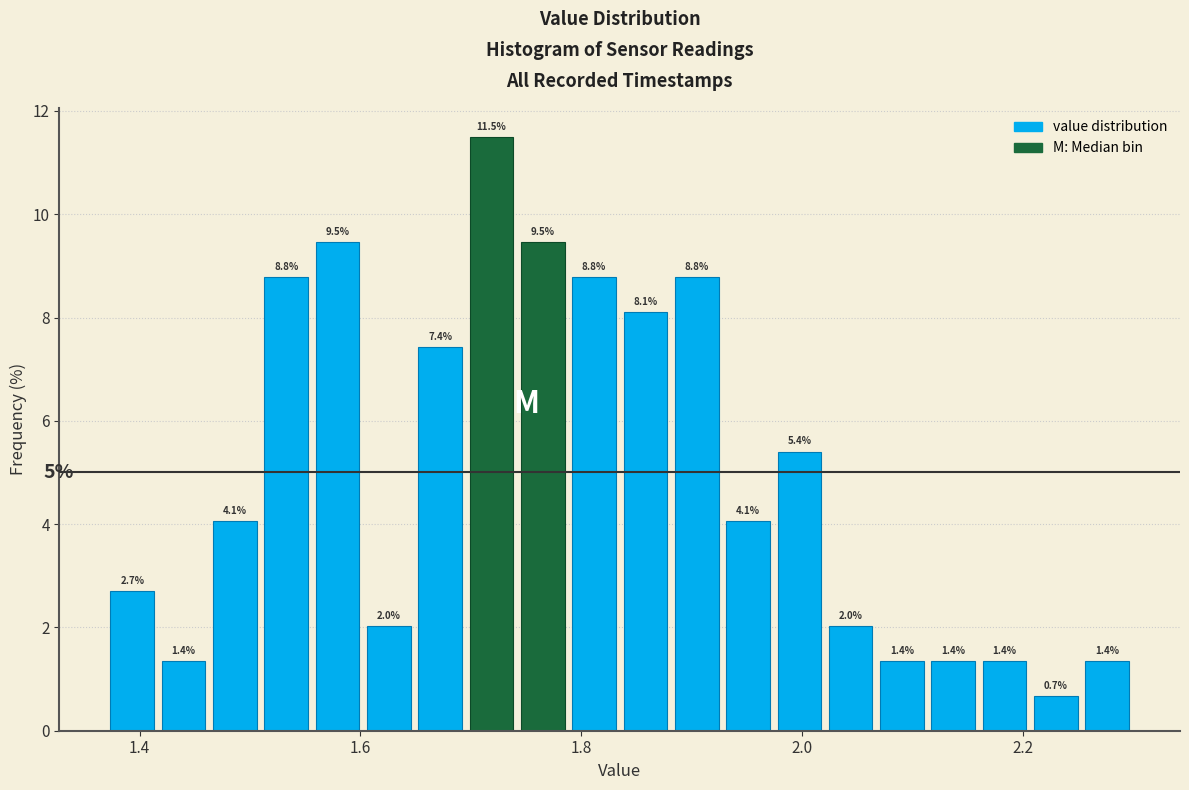

Around what value on the x-axis is the tallest bar? Give the approximate position of its centre, as read against the axis.

1.72